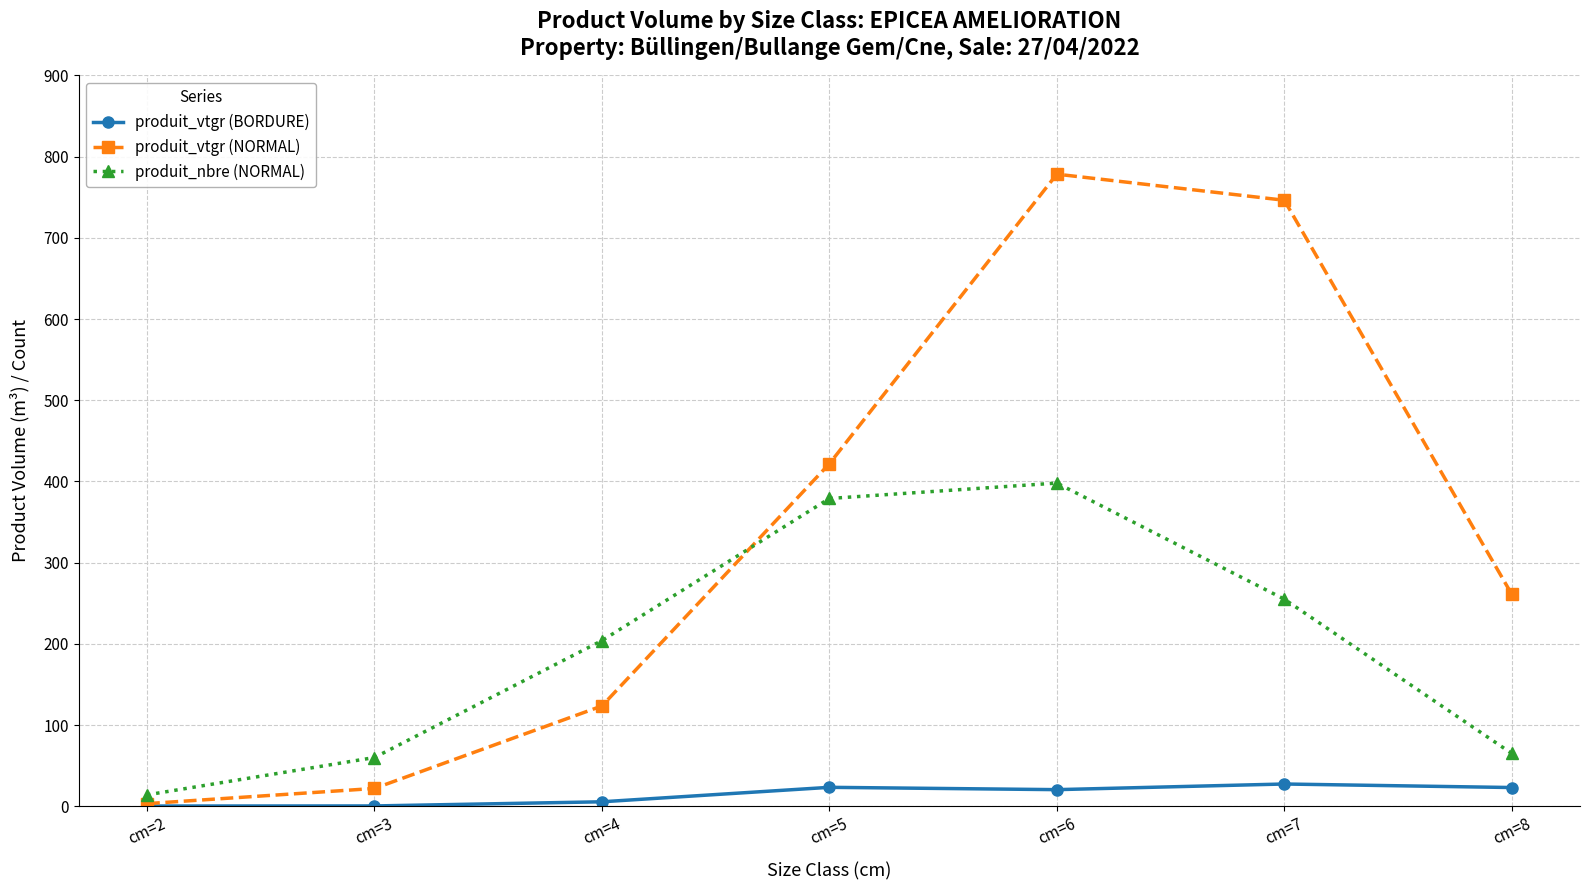

What is the spread (max minus min) of values at cm=8?

238.0